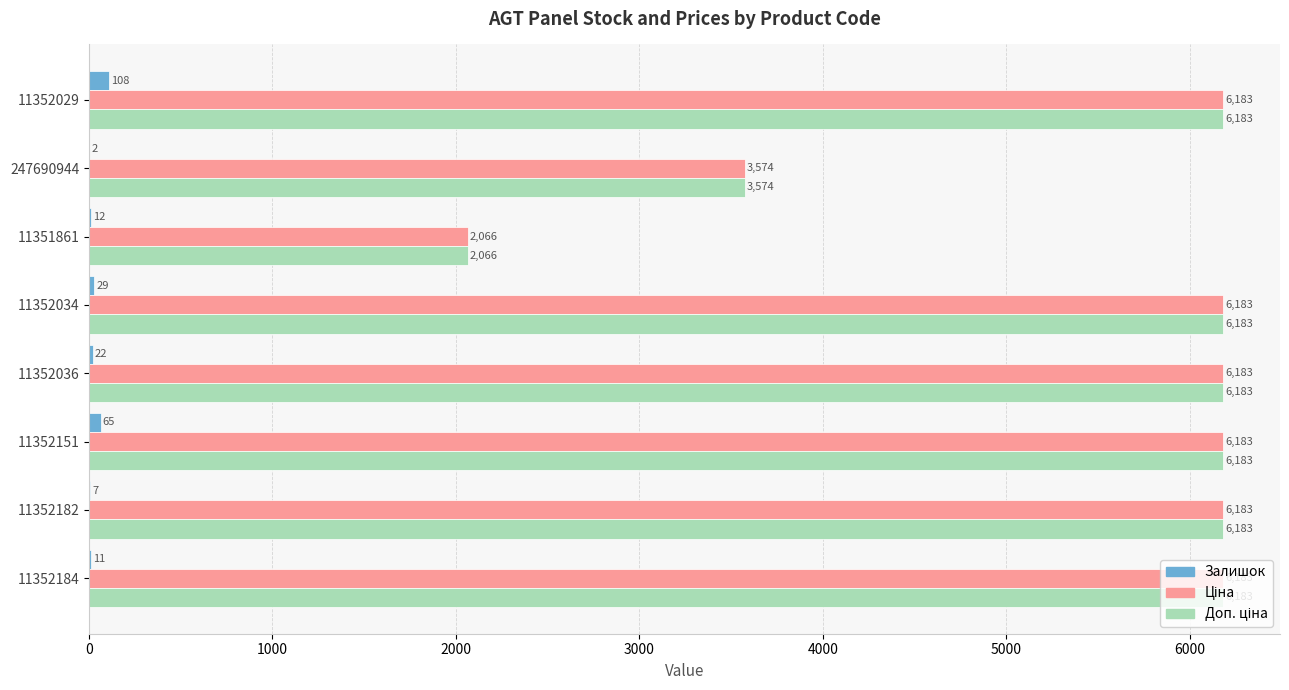

The value of Залишок at 11352182 is 7.0. True or false?

True